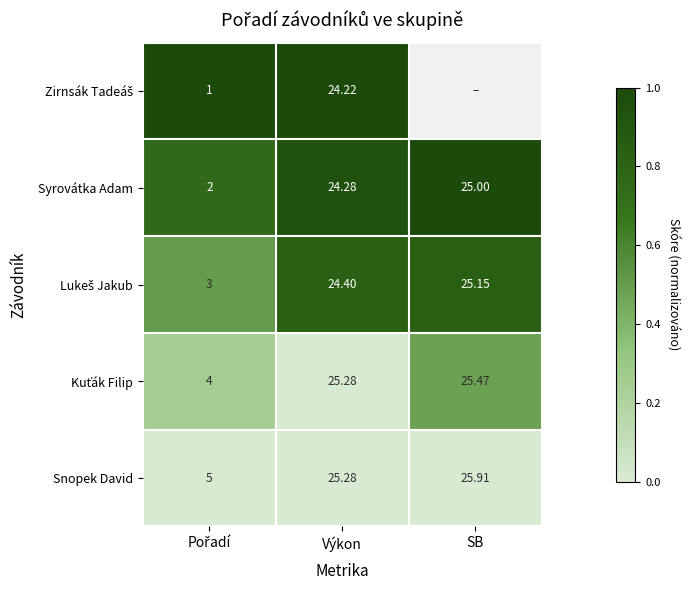

At which label does Syrovátka Adam first exceed 24?

Výkon